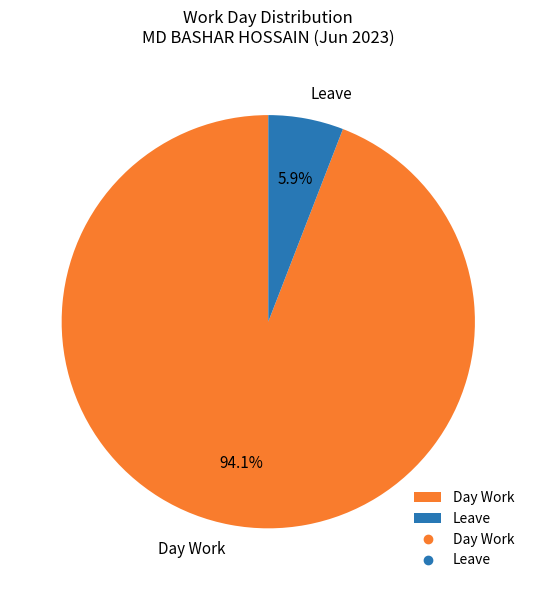

Which category accounts for the majority?

Day Work